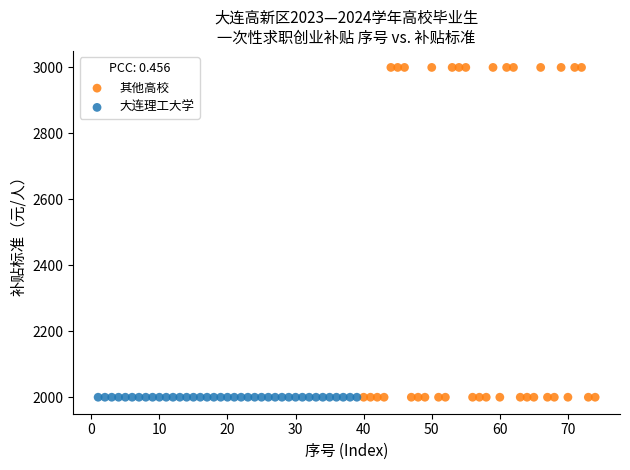

What are all the series names shown in the legend?

大连理工大学, 其他高校